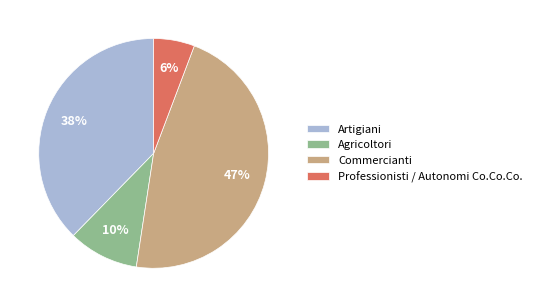

The Agricoltori slice represents 4% of the pie. True or false?

False